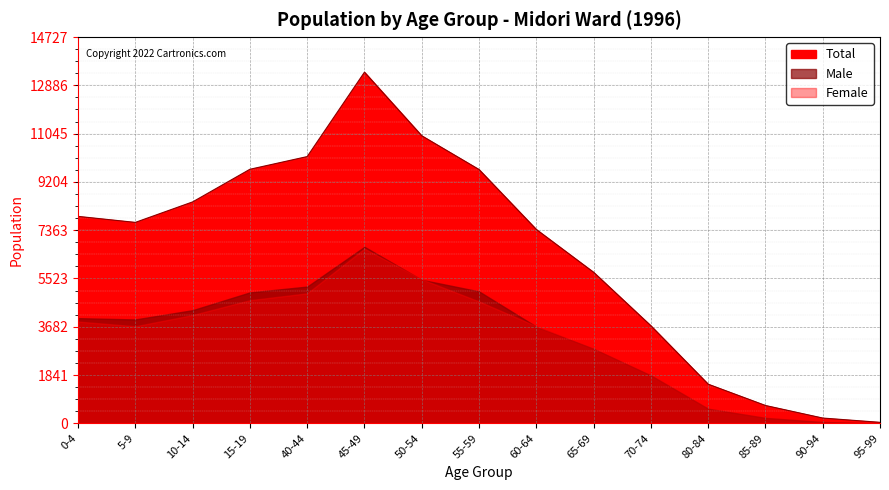

What is the difference between the maximum and second lowest values?

13187